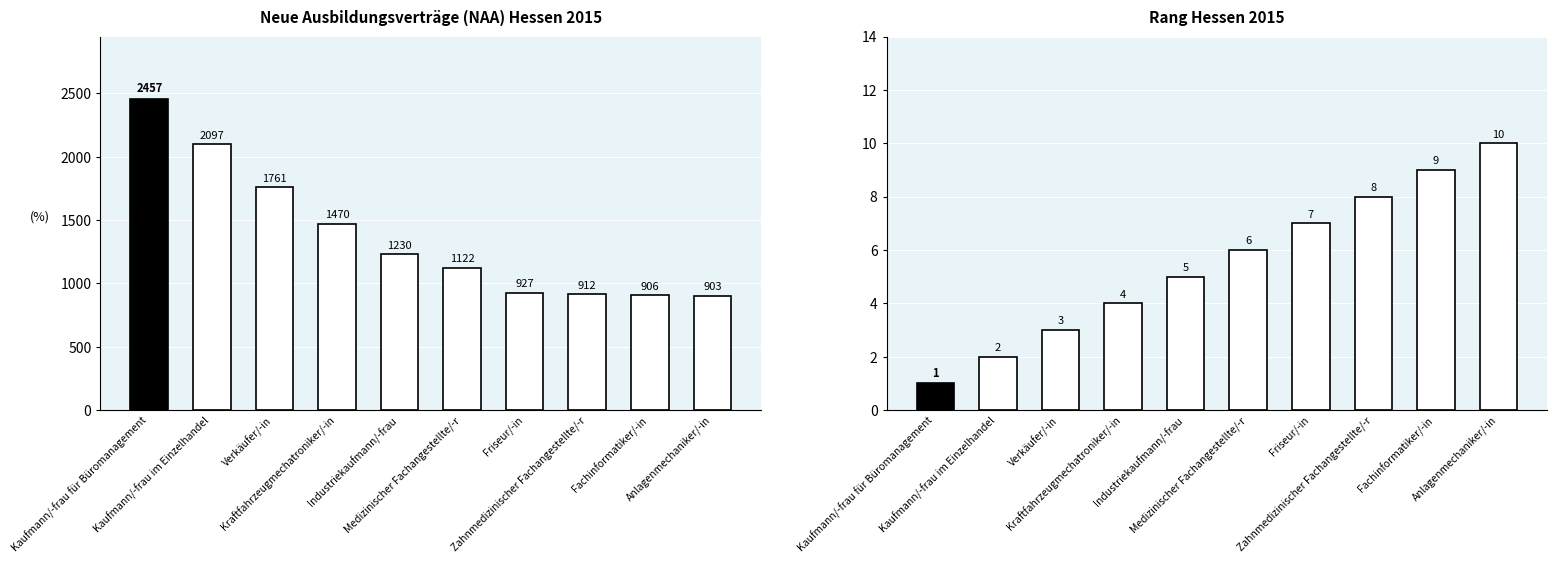

Reading left to right, what are all the values shown in this chart?

NAA (Hessen): Kaufmann/-frau für Büromanagement=2457	Kaufmann/-frau im Einzelhandel=2097	Verkäufer/-in=1761	Kraftfahrzeugmechatroniker/-in=1470	Industriekaufmann/-frau=1230	Medizinischer Fachangestellte/-r=1122	Friseur/-in=927	Zahnmedizinischer Fachangestellte/-r=912	Fachinformatiker/-in=906	Anlagenmechaniker/-in=903
Rang Hessen: Kaufmann/-frau für Büromanagement=1	Kaufmann/-frau im Einzelhandel=2	Verkäufer/-in=3	Kraftfahrzeugmechatroniker/-in=4	Industriekaufmann/-frau=5	Medizinischer Fachangestellte/-r=6	Friseur/-in=7	Zahnmedizinischer Fachangestellte/-r=8	Fachinformatiker/-in=9	Anlagenmechaniker/-in=10